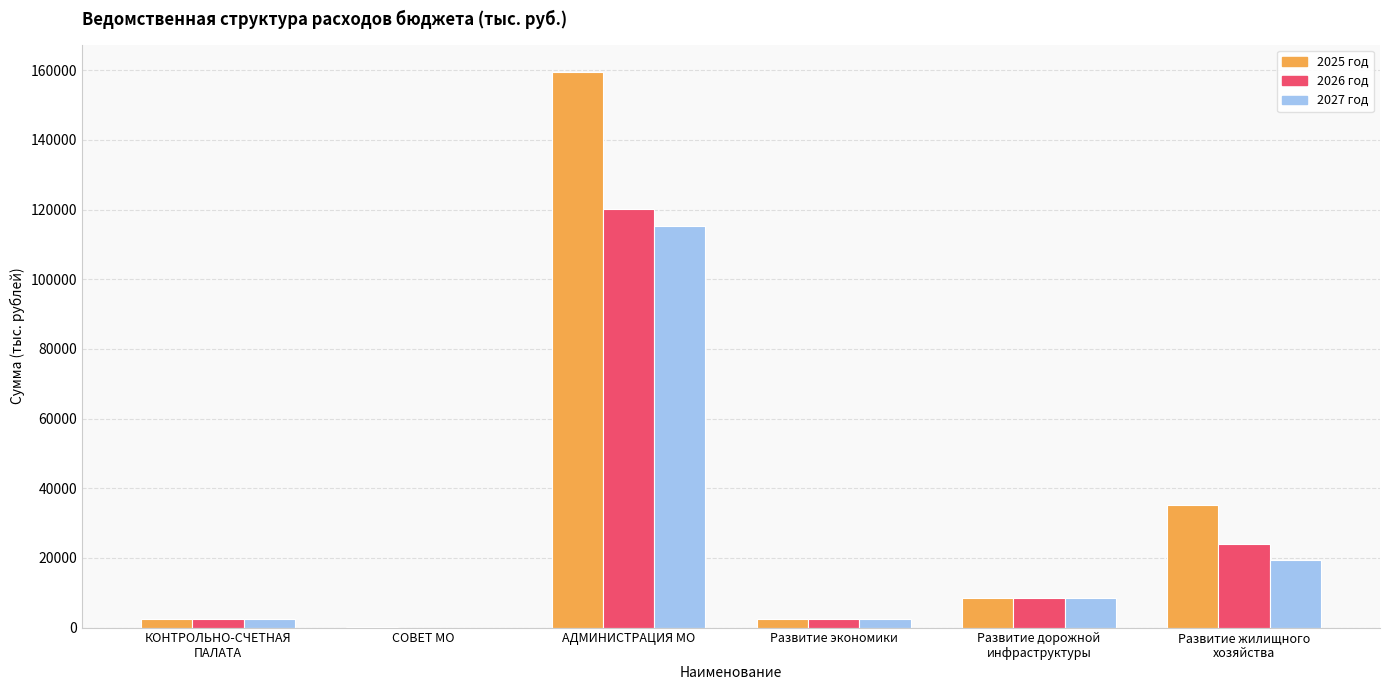

The 2026 год series shows 72068.5 at АДМИНИСТРАЦИЯ МО. True or false?

False